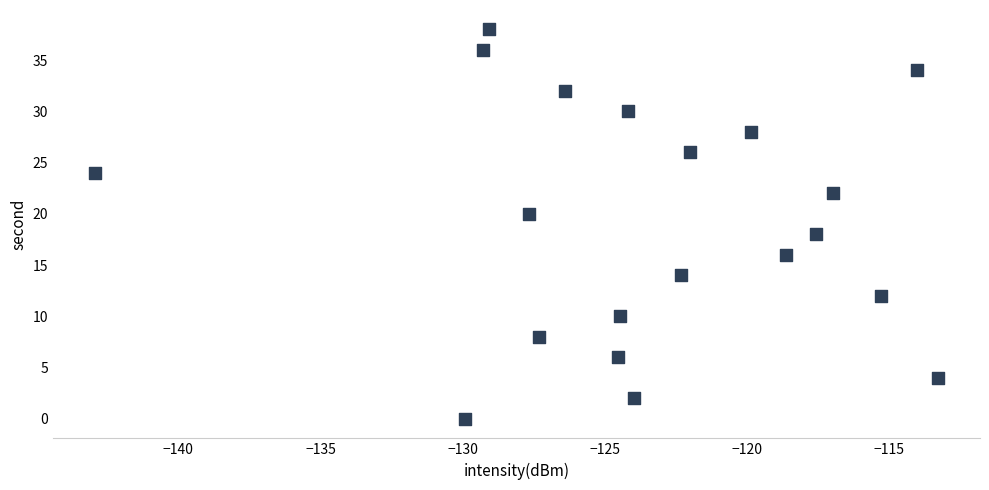

What is the range of Y values (max minus min)?

38